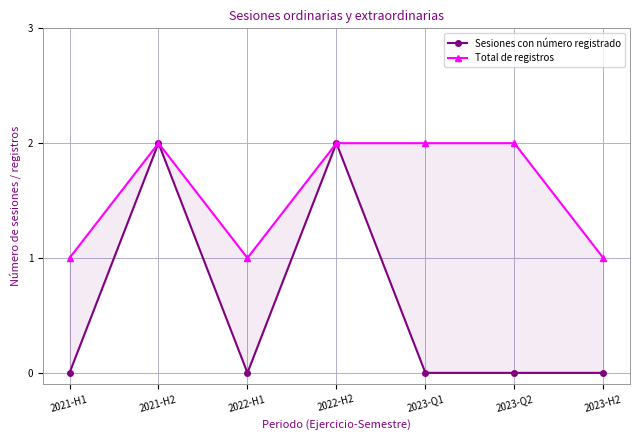

The Sesiones con número registrado series shows 1 at 2023-H2. True or false?

False